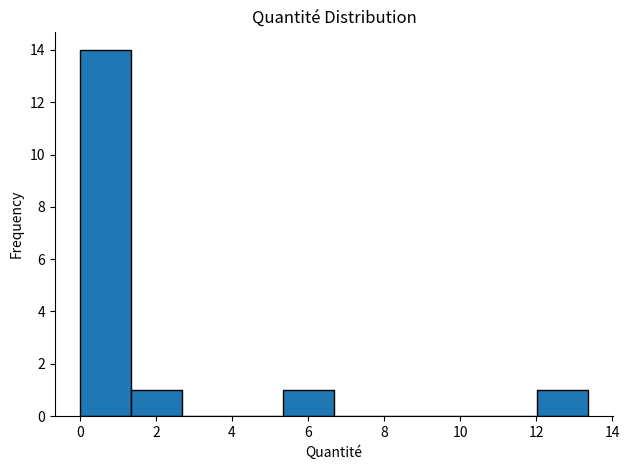

How tall is the bar that spans 5.4 to 6.6 on the x-axis? Neither the bar edges nor the heights are printed on the chart, so give them approximately, as read against the axes.

1